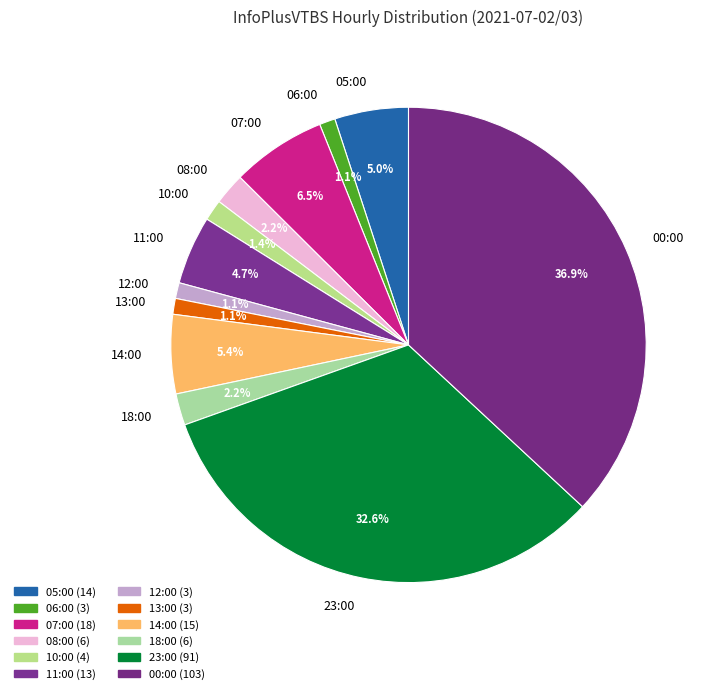

What percentage is the 13:00 slice, to the nearest percent?

1%